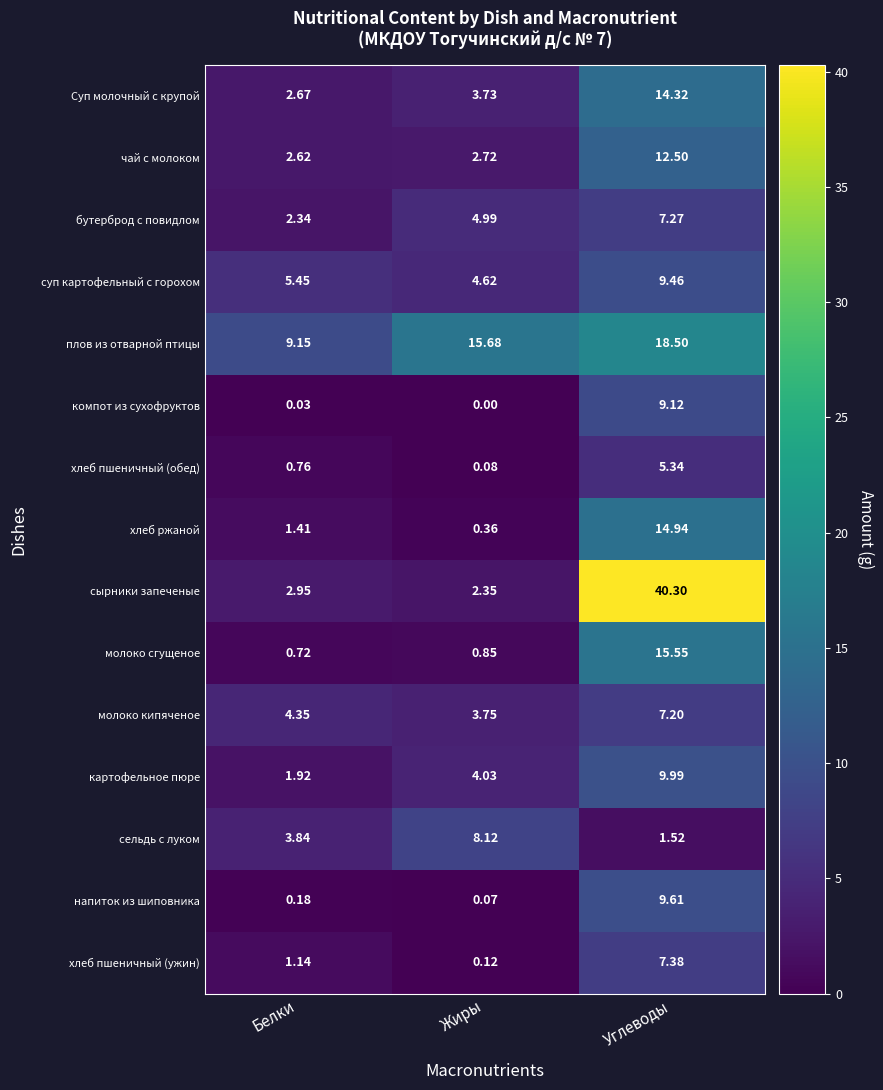

At Белки, list the series in order from smallest to largest.

компот из сухофруктов, напиток из шиповника, молоко сгущеное, хлеб пшеничный (обед), хлеб пшеничный (ужин), хлеб ржаной, картофельное пюре, бутерброд с повидлом, чай с молоком, Суп молочный с крупой, сырники запеченые, сельдь с луком, молоко кипяченое, суп картофельный с горохом, плов из отварной птицы